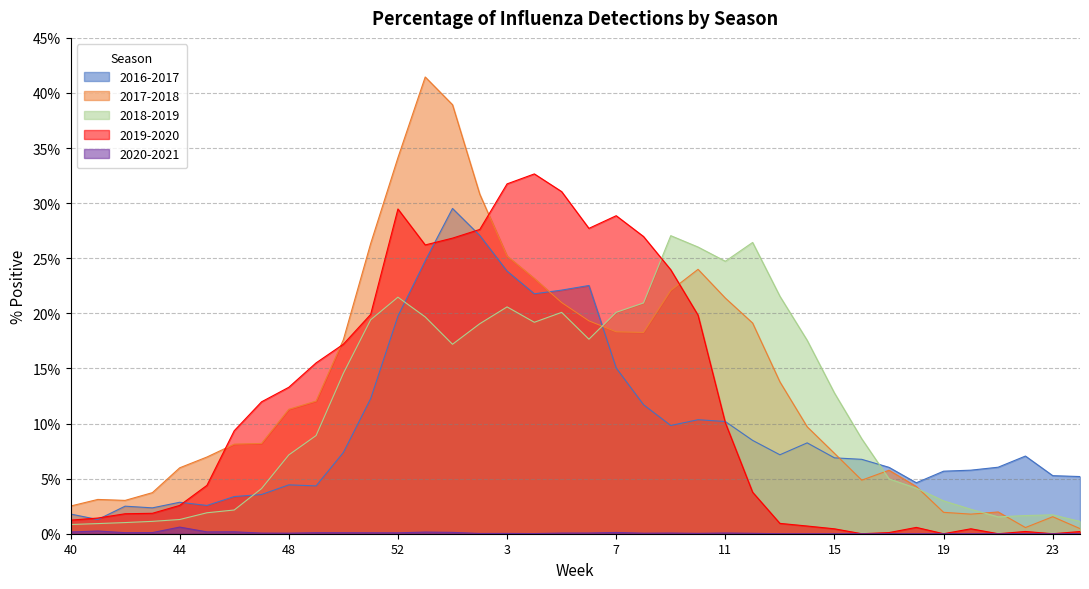

Where is the first local minimum for 2018-2019?

14